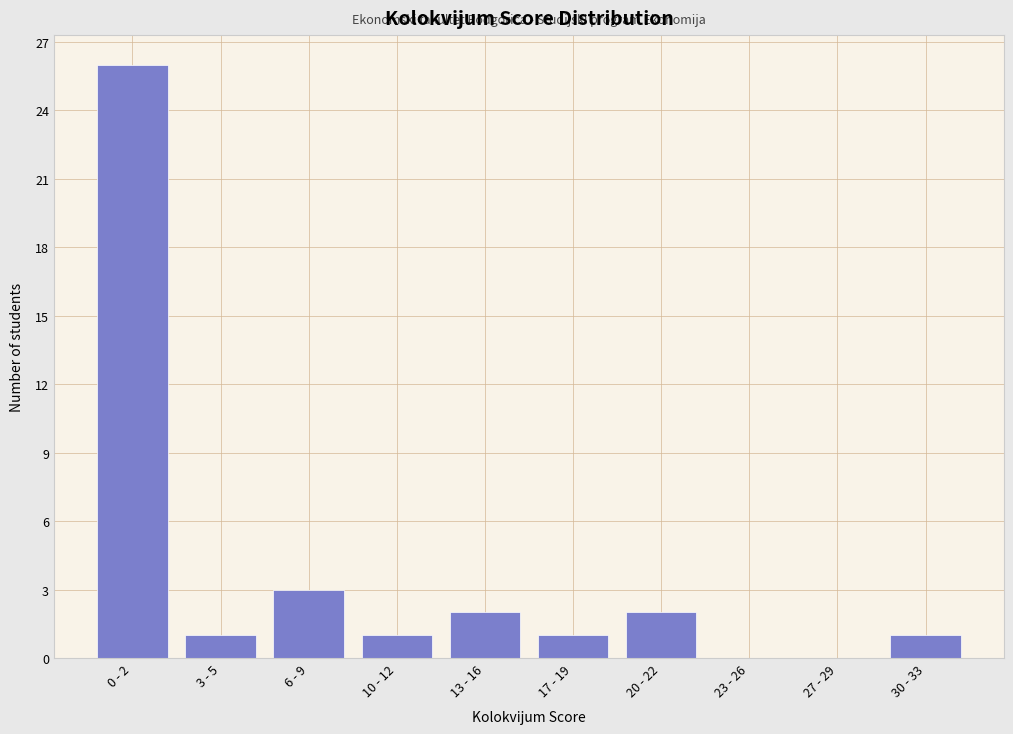

Reading right to left, what are all the values shown in this chart?

30 - 33=1	27 - 29=0	23 - 26=0	20 - 22=2	17 - 19=1	13 - 16=2	10 - 12=1	6 - 9=3	3 - 5=1	0 - 2=26